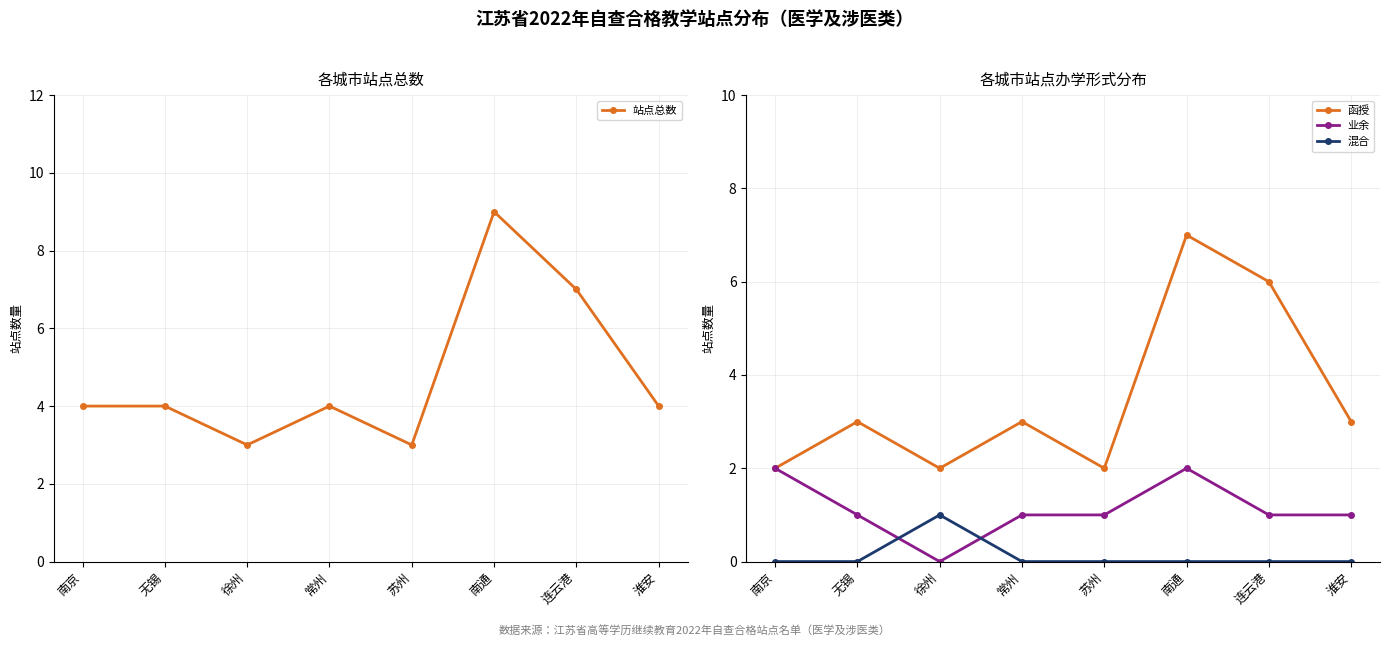

Is it true that 业余 equals 3 at 南通?

False